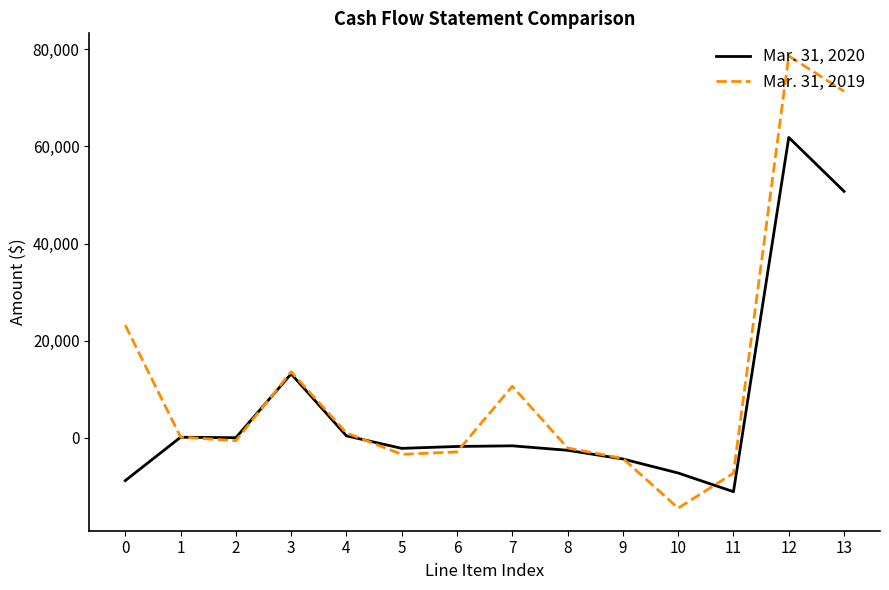

What is the difference between the second highest and minimum values in the Mar. 31, 2019 series?

85817